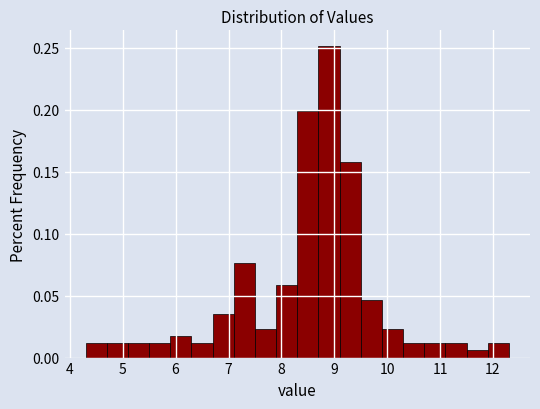

Reading left to right, list every bar in this chart as the range it spans on the x-axis followed by its height. The values are not printed on the chart, so give them approximately, as read against the axis.

4.3 to 4.7: 0.010
4.7 to 5.1: 0.010
5.1 to 5.5: 0.010
5.5 to 5.9: 0.010
5.9 to 6.3: 0.020
6.3 to 6.7: 0.010
6.7 to 7.1: 0.035
7.1 to 7.5: 0.075
7.5 to 7.9: 0.025
7.9 to 8.3: 0.060
8.3 to 8.7: 0.200
8.7 to 9.1: 0.250
9.1 to 9.5: 0.160
9.5 to 9.9: 0.045
9.9 to 10.3: 0.025
10.3 to 10.7: 0.010
10.7 to 11.1: 0.010
11.1 to 11.5: 0.010
11.5 to 11.9: 0.005
11.9 to 12.3: 0.010